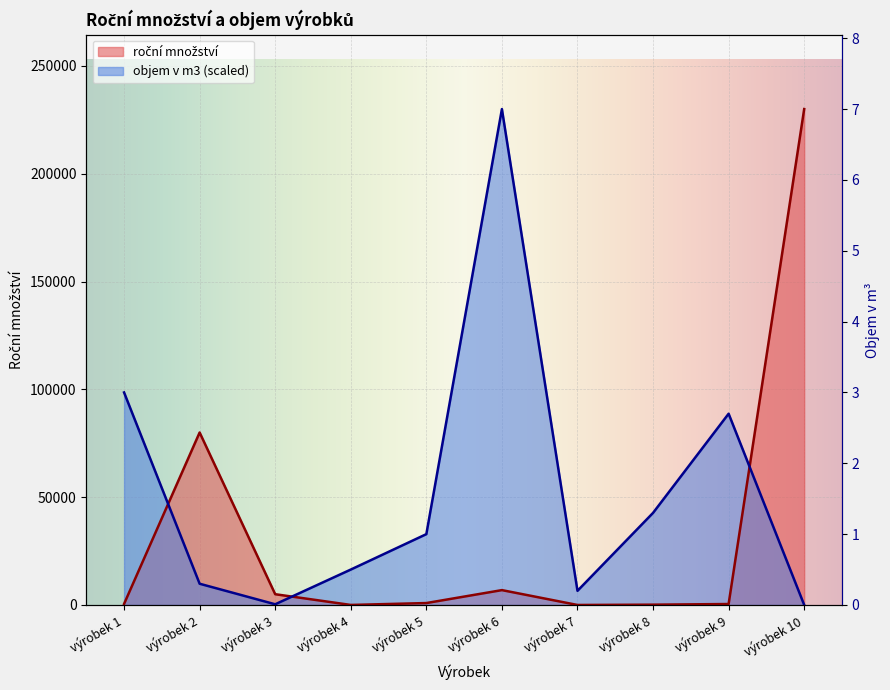

Which series changed the most between výrobek 5 and výrobek 8?

objem v m3